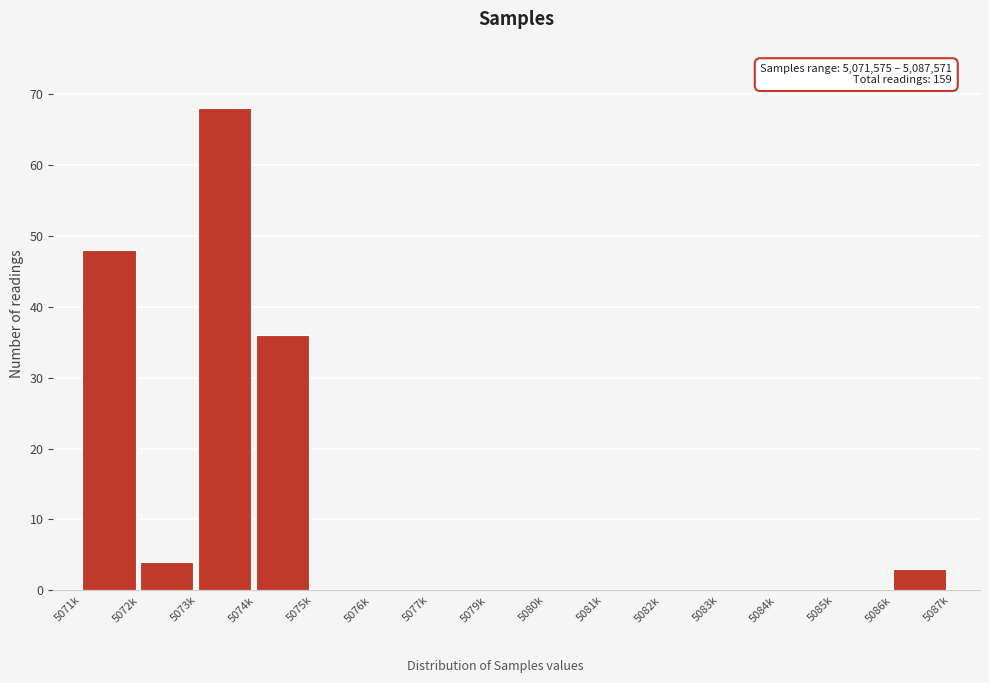

Reading left to right, list all the values displayed in this chart.

5071k=48	5072k=4	5073k=68	5074k=36	5075k=0	5076k=0	5077k=0	5079k=0	5080k=0	5081k=0	5082k=0	5083k=0	5084k=0	5085k=0	5086k=3